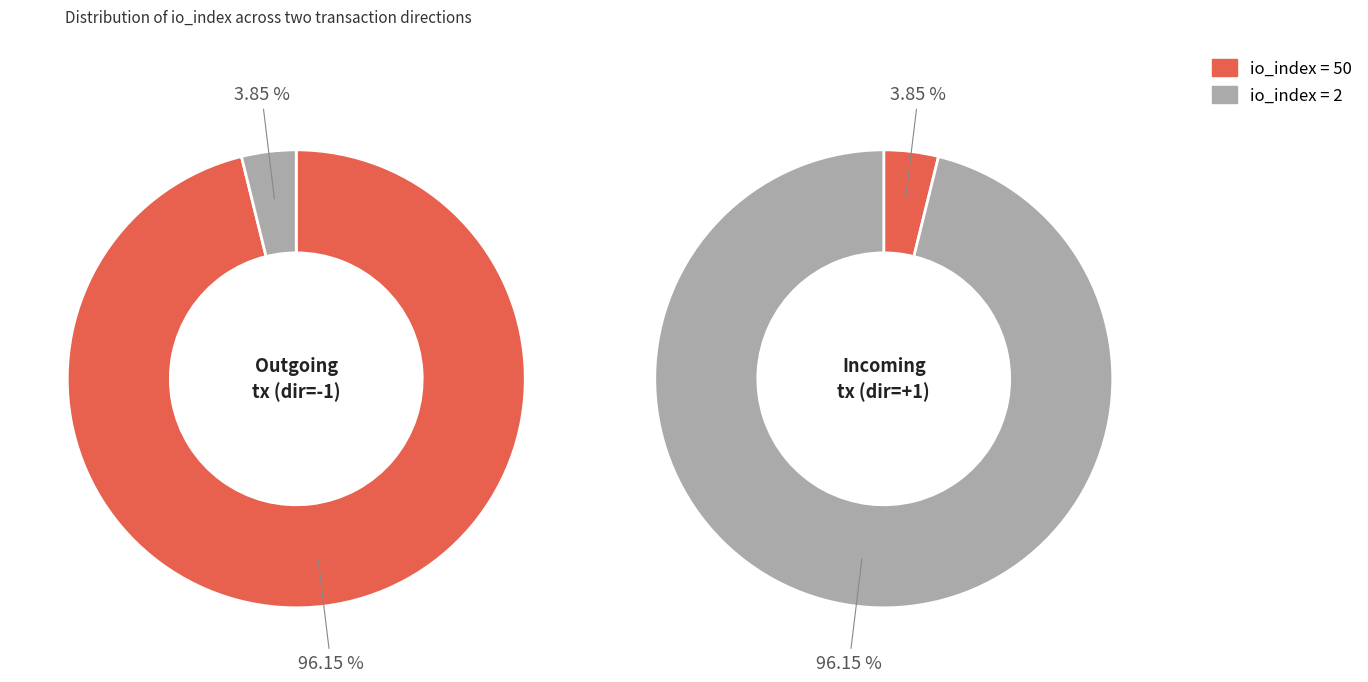

To the nearest percent, what is the average slice percentage?

50%